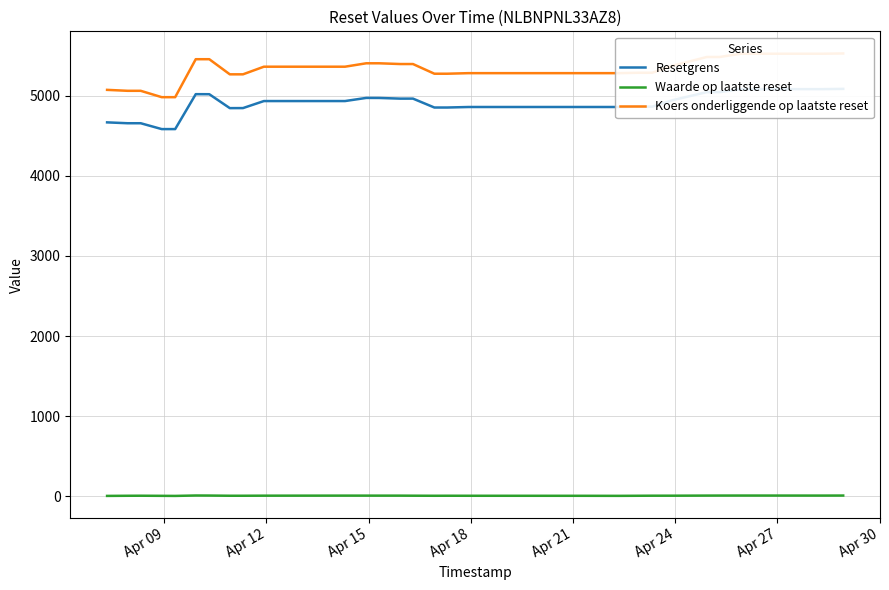

What is the maximum value shown in the chart?

5528.8